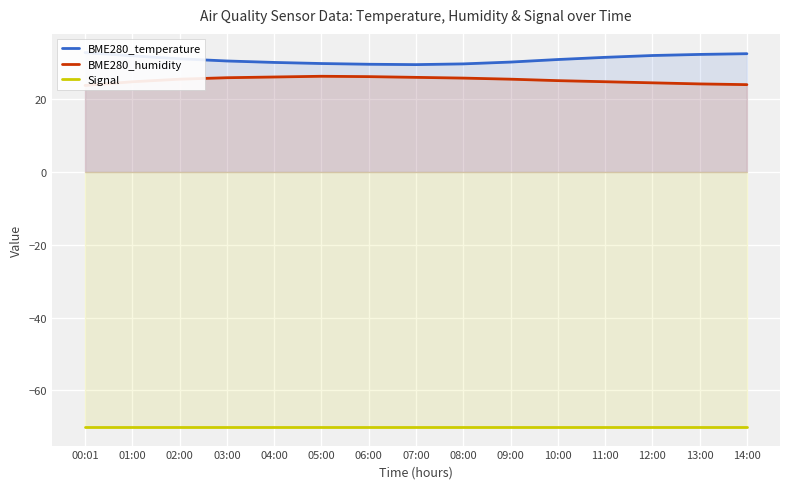

Is the value of Signal at 08:00 greater than the value of BME280_humidity at 14:00?

No